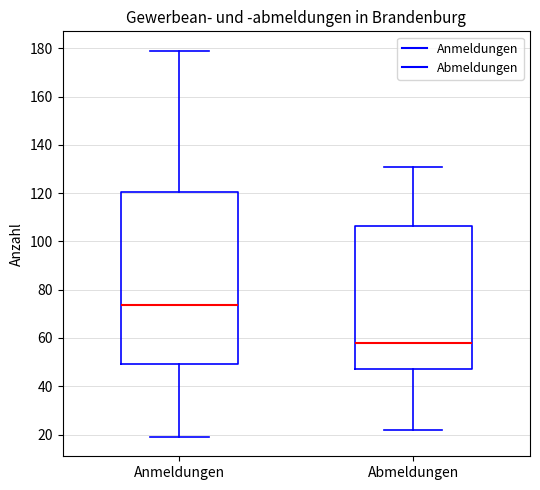

Comparing the boxes themselves (not the whiskers), which one is the tallest?

Anmeldungen